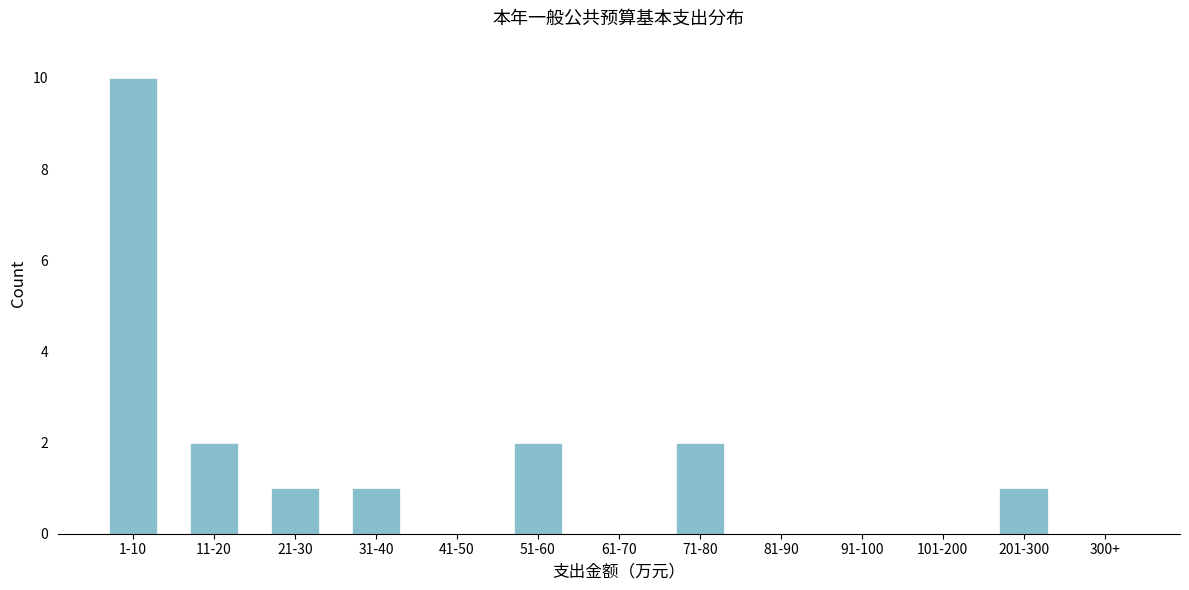

Reading left to right, extract all data points from this chart.

1-10=10	11-20=2	21-30=1	31-40=1	41-50=0	51-60=2	61-70=0	71-80=2	81-90=0	91-100=0	101-200=0	201-300=1	300+=0